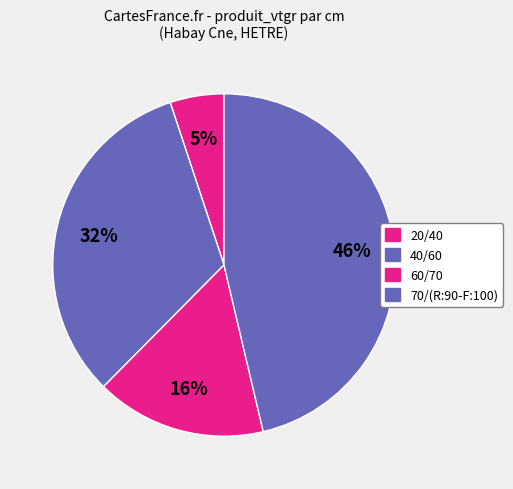

The 20/40 slice represents 1% of the pie. True or false?

False